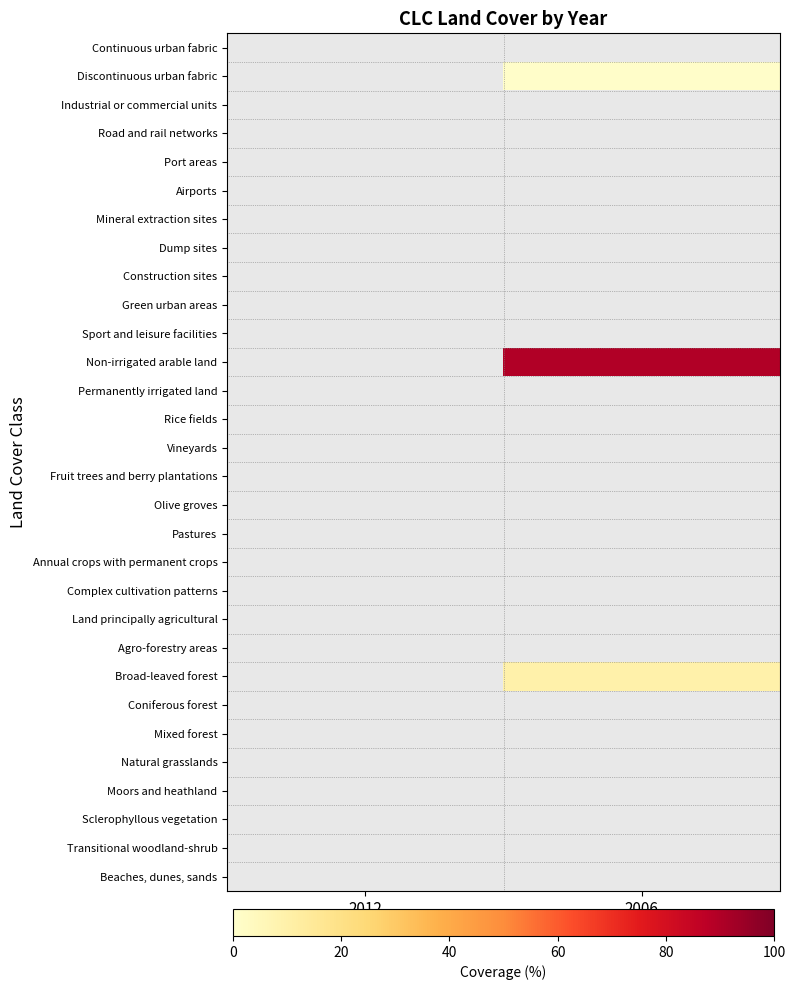

At 2012, list the series in order from smallest to largest.

Continuous urban fabric, Discontinuous urban fabric, Industrial or commercial units, Road and rail networks, Port areas, Airports, Mineral extraction sites, Dump sites, Construction sites, Green urban areas, Sport and leisure facilities, Non-irrigated arable land, Permanently irrigated land, Rice fields, Vineyards, Fruit trees and berry plantations, Olive groves, Pastures, Annual crops with permanent crops, Complex cultivation patterns, Land principally agricultural, Agro-forestry areas, Broad-leaved forest, Coniferous forest, Mixed forest, Natural grasslands, Moors and heathland, Sclerophyllous vegetation, Transitional woodland-shrub, Beaches, dunes, sands